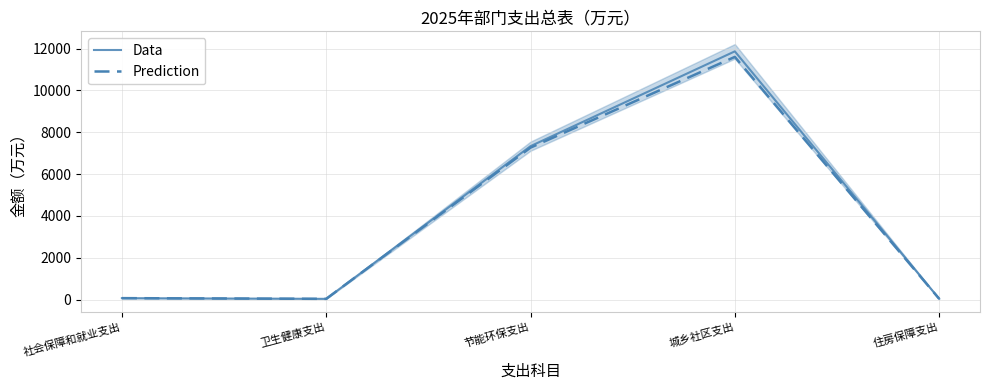

What is the difference between the highest and lowest values at 城乡社区支出?

265.0